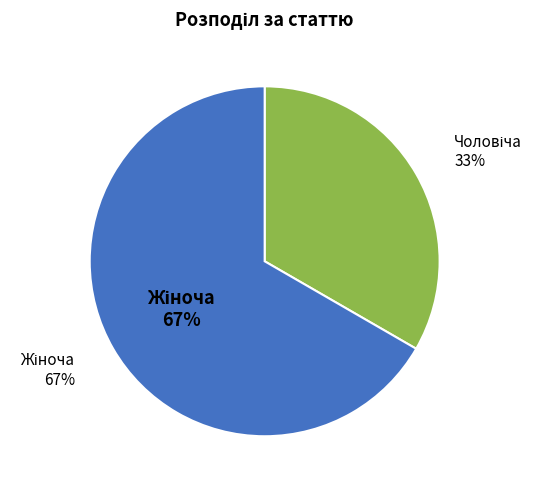

What percentage is the Чоловіча slice, to the nearest percent?

33%